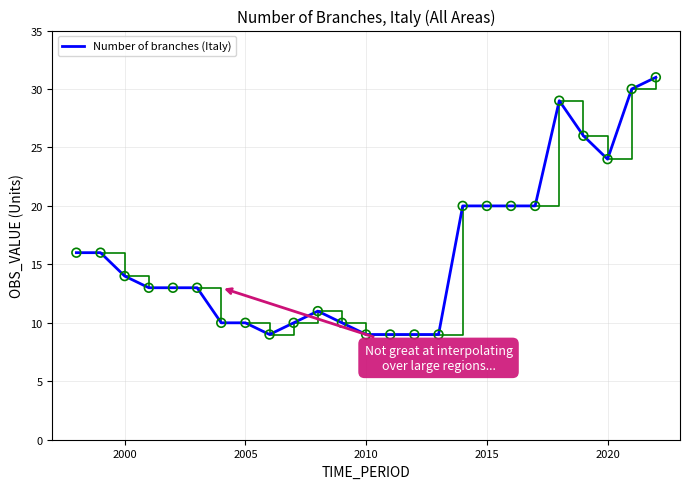

What is the difference between the maximum and minimum values?

22